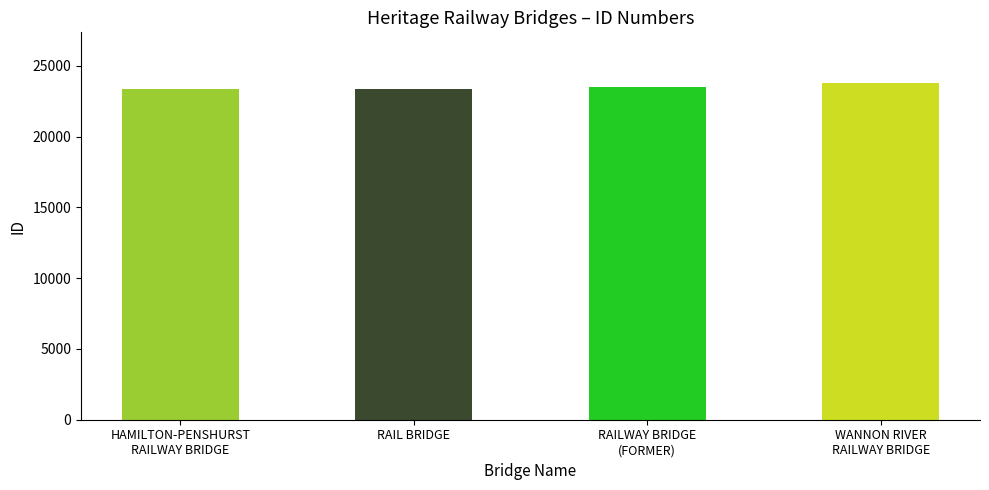

List the labels in order of value, smallest first.

HAMILTON-PENSHURST
RAILWAY BRIDGE, RAIL BRIDGE, RAILWAY BRIDGE
(FORMER), WANNON RIVER
RAILWAY BRIDGE